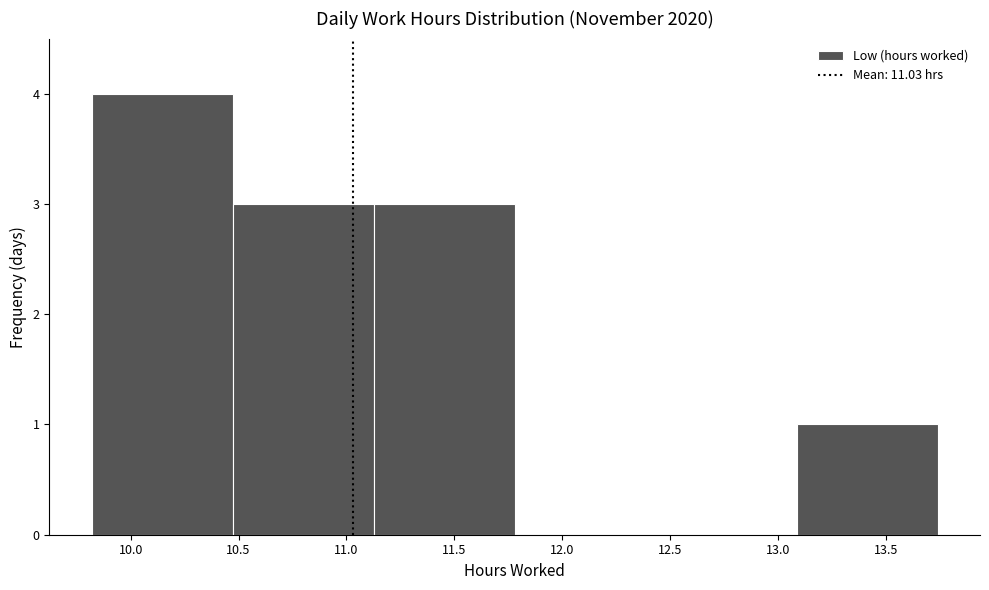

Reading left to right, list every bar in this chart as the range it spans on the x-axis followed by its height. Neither the bar edges nor the heights are printed on the chart, so give them approximately, as read against the axes.

9.80 to 10.45: 4
10.45 to 11.15: 3
11.15 to 11.80: 3
11.80 to 12.45: 0
12.45 to 13.10: 0
13.10 to 13.75: 1